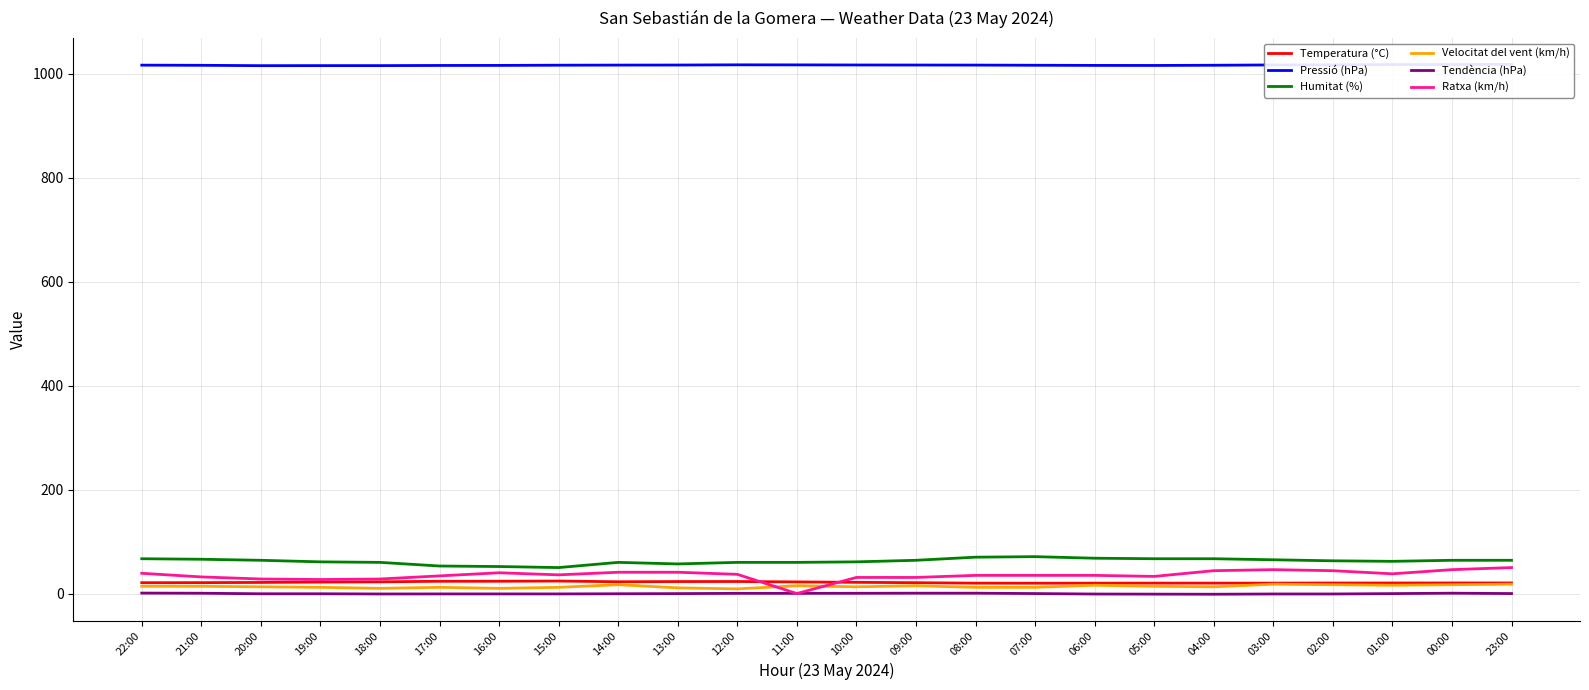

Which has a higher value, 13:00 or 16:00?

16:00